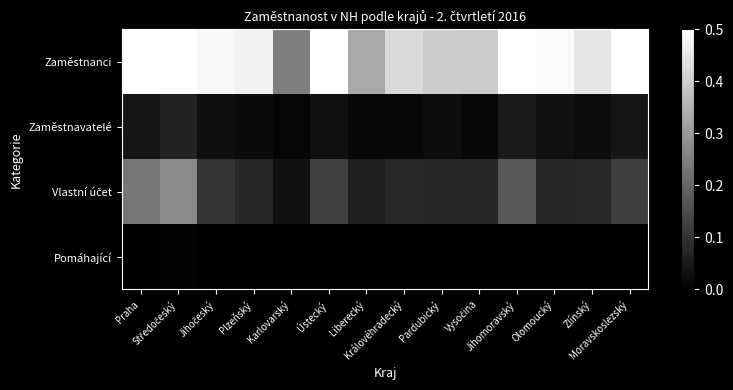

At which category is the sum across all series the highest?

Středočeský